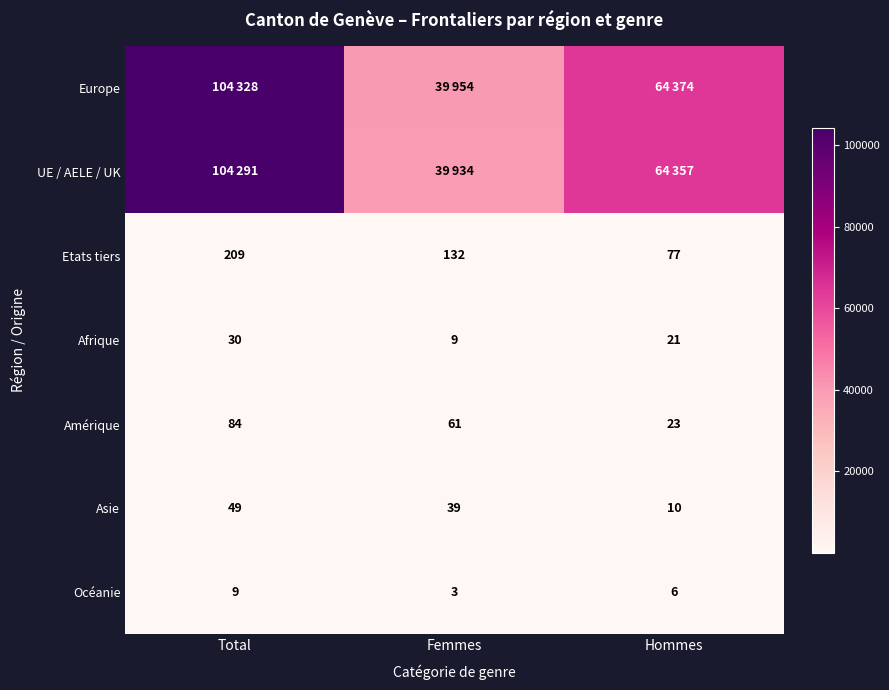

What is the difference between the second highest and minimum values in the Océanie series?

3